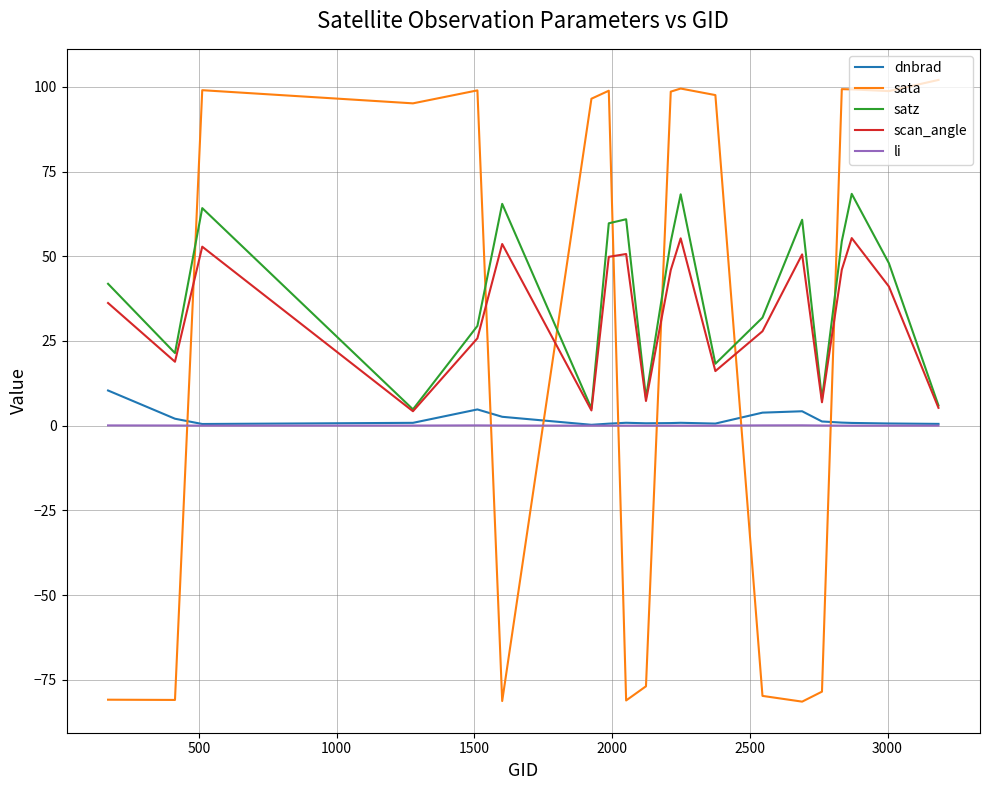

What is the highest value of the scan_angle series?

55.3